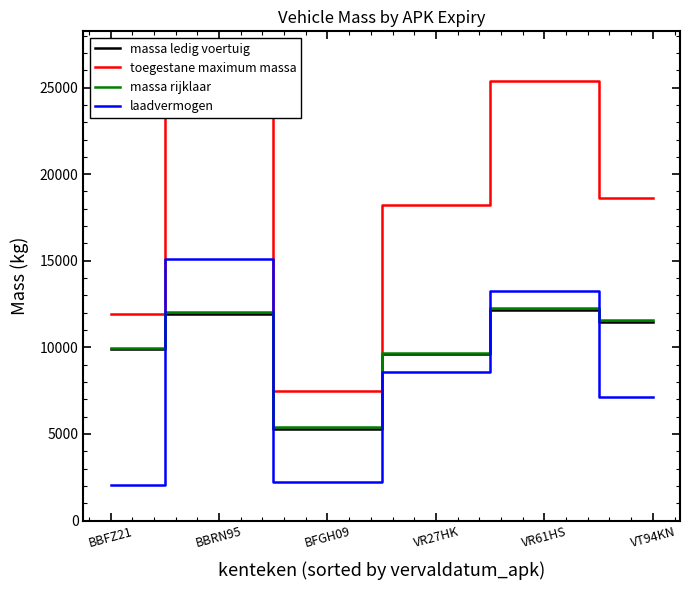

What is the spread (max minus min) of values at BBFZ21?

9880